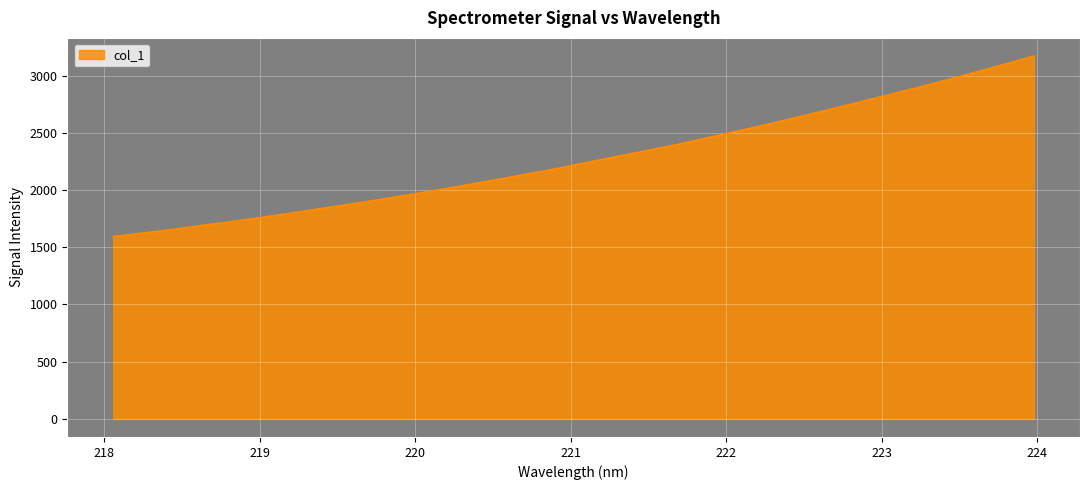

How many distinct data groups are displayed?

1